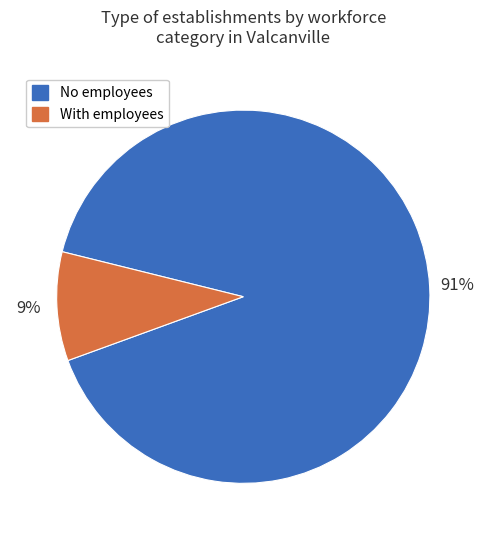

To the nearest percent, what is the average slice percentage?

50%